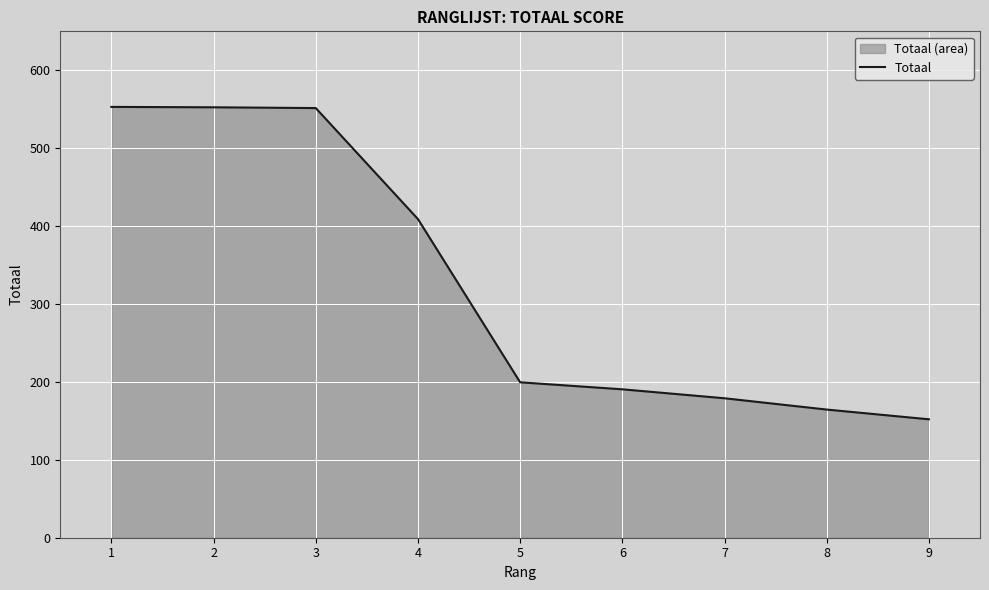

How many data points are above 199?

5